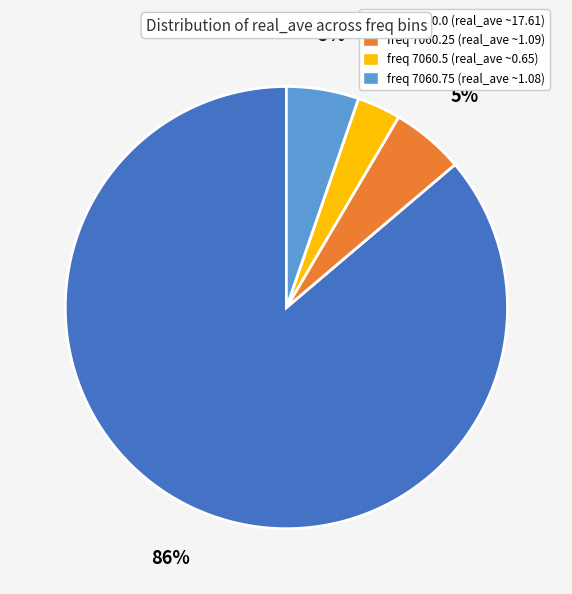

To the nearest percent, what is the combined percentage of freq 7060.25 (real_ave ~1.09) and freq 7060.0 (real_ave ~17.61)?

92%